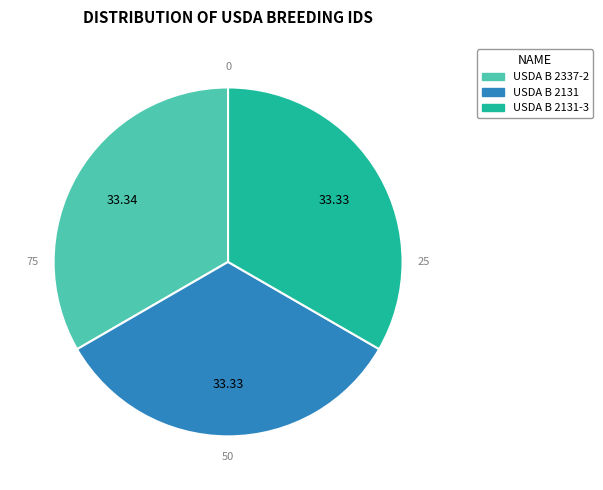

What percentage do USDA B 2337-2 and USDA B 2131 together represent?

66.7%